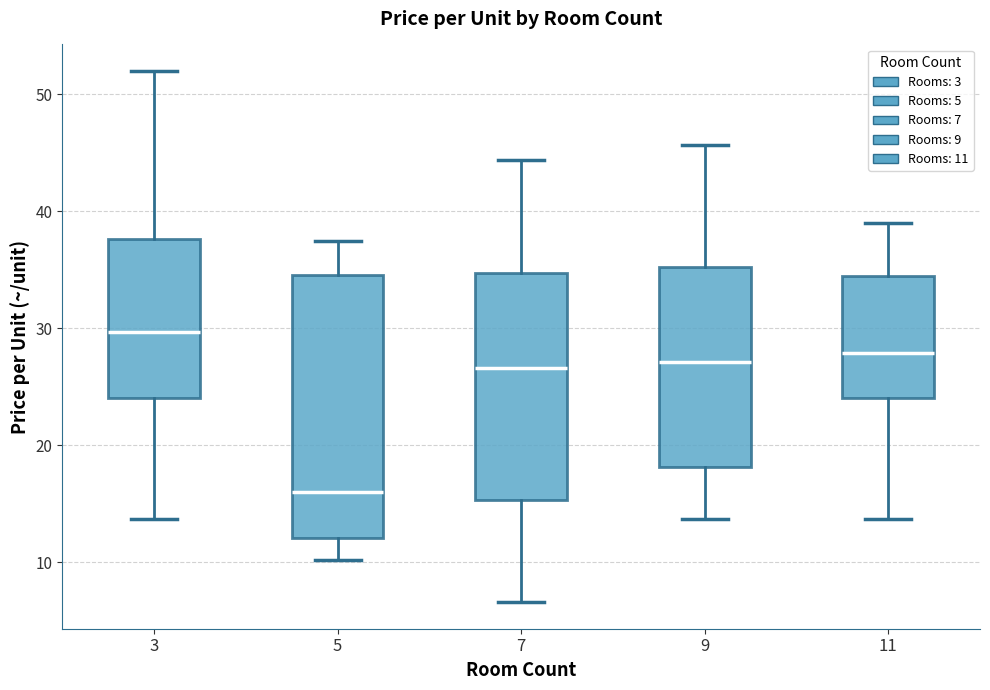

Where is the upper edge of the box at x = 7 on the y-axis? The values are not printed on the chart, so give them approximately, as read against the axis.

35